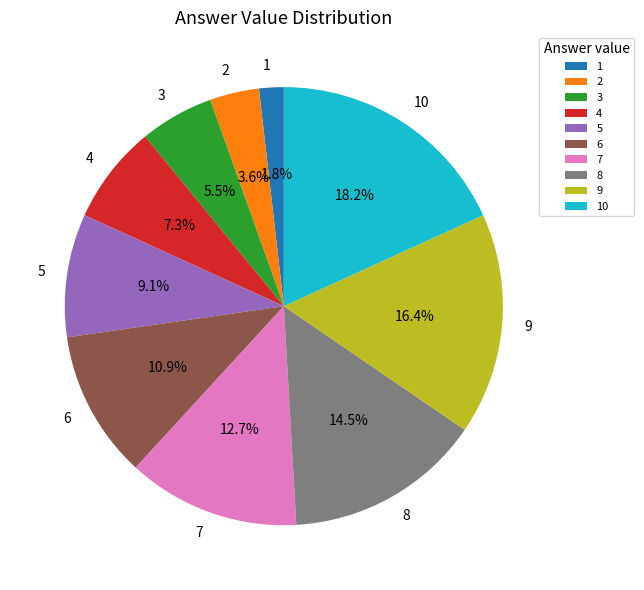

What is the ratio of the value at 8 to the value at 2?

4.0